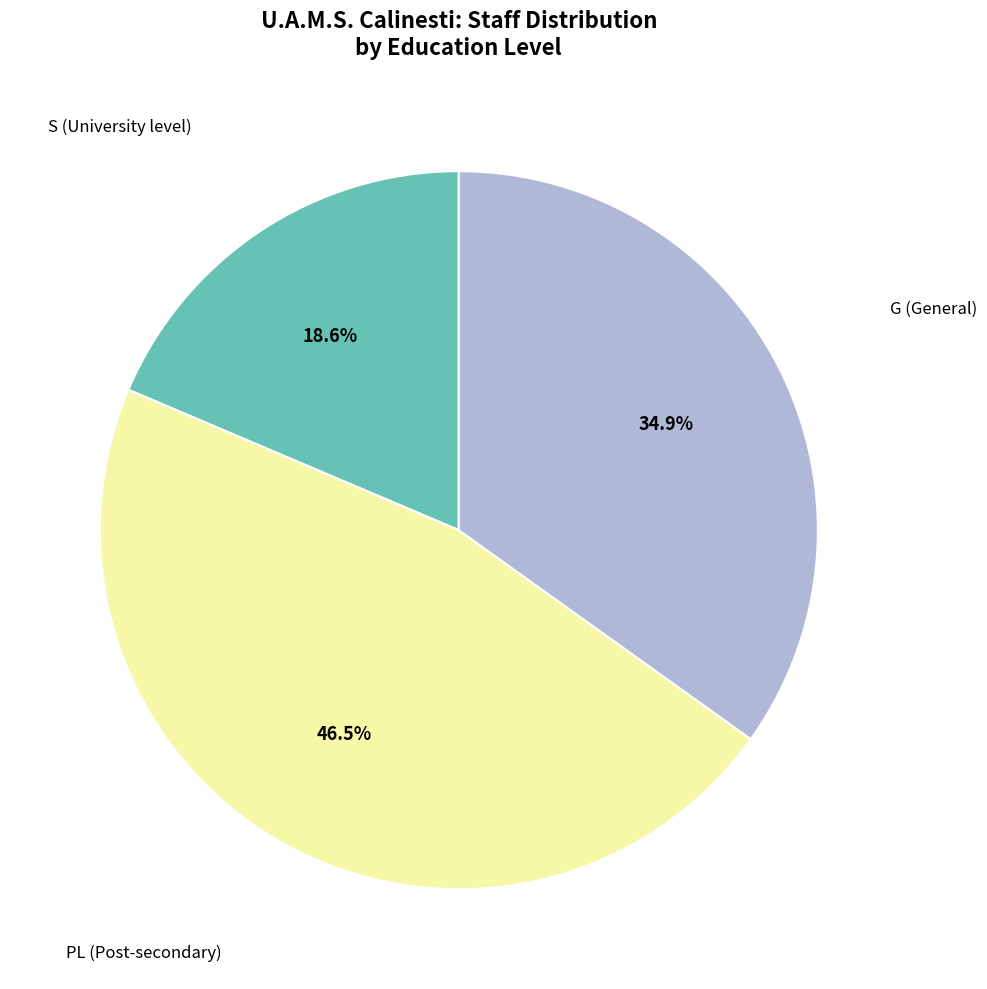

Which category has the biggest portion of the pie?

PL